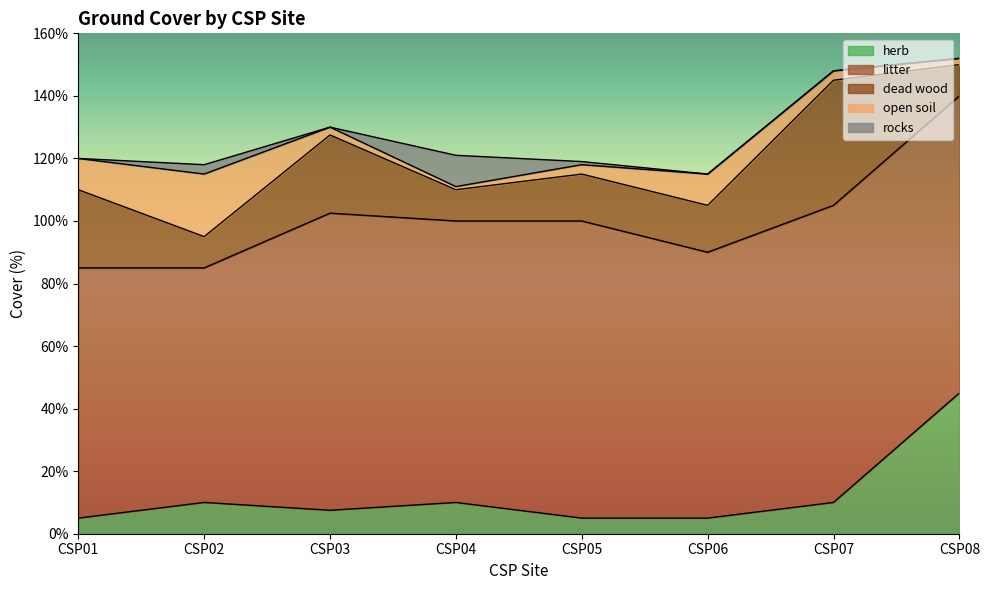

Reading left to right, list all the values displayed in this chart.

herb: CSP01=5.0	CSP02=10.0	CSP03=7.5	CSP04=10.0	CSP05=5.0	CSP06=5.0	CSP07=10.0	CSP08=45.0
litter: CSP01=80.0	CSP02=75.0	CSP03=95.0	CSP04=90.0	CSP05=95.0	CSP06=85.0	CSP07=95.0	CSP08=95.0
dead wood: CSP01=25.0	CSP02=10.0	CSP03=25.0	CSP04=10.0	CSP05=15.0	CSP06=15.0	CSP07=40.0	CSP08=10.0
open soil: CSP01=10.0	CSP02=20.0	CSP03=2.5	CSP04=1.0	CSP05=3.0	CSP06=10.0	CSP07=3.0	CSP08=2.0
rocks: CSP01=0.0	CSP02=3.0	CSP03=0.0	CSP04=10.0	CSP05=1.0	CSP06=0.0	CSP07=0.0	CSP08=0.0